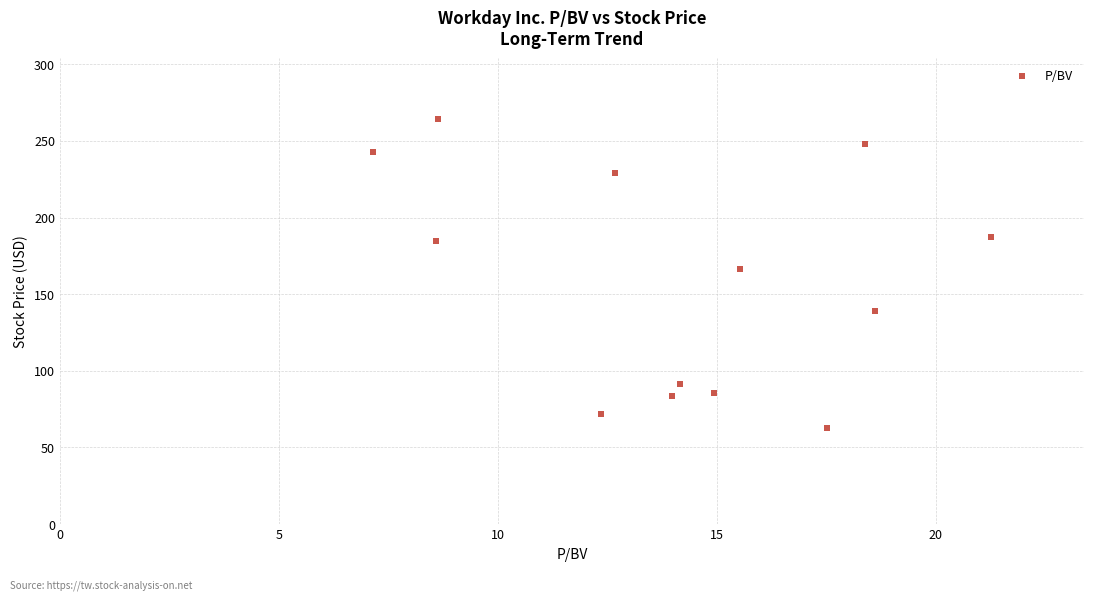

What Y value in the scatter plot is closest to 163?

166.6